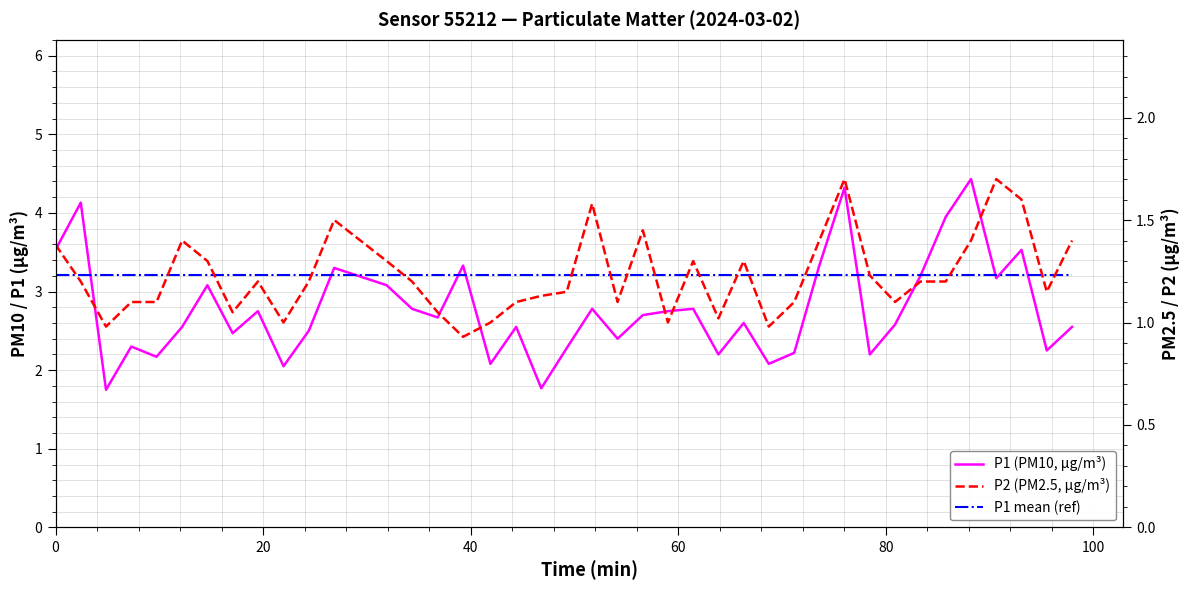

True or false: P1 mean (ref) and P2 (PM2.5, µg/m³) cross at least once.

False